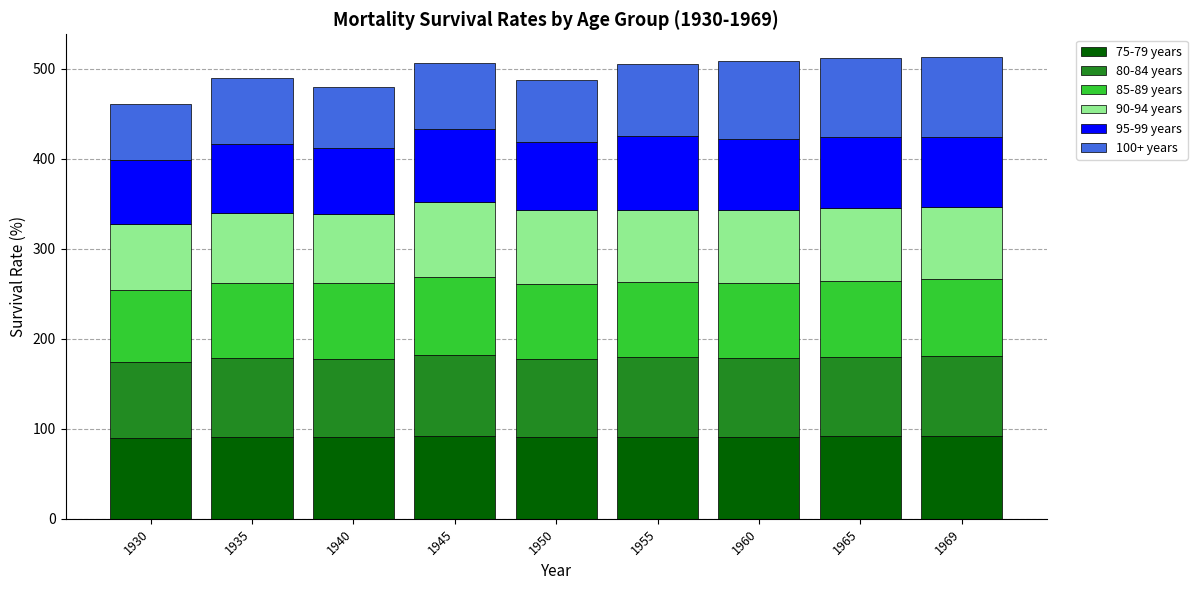

What is the total value across all series at 1950?

488.3